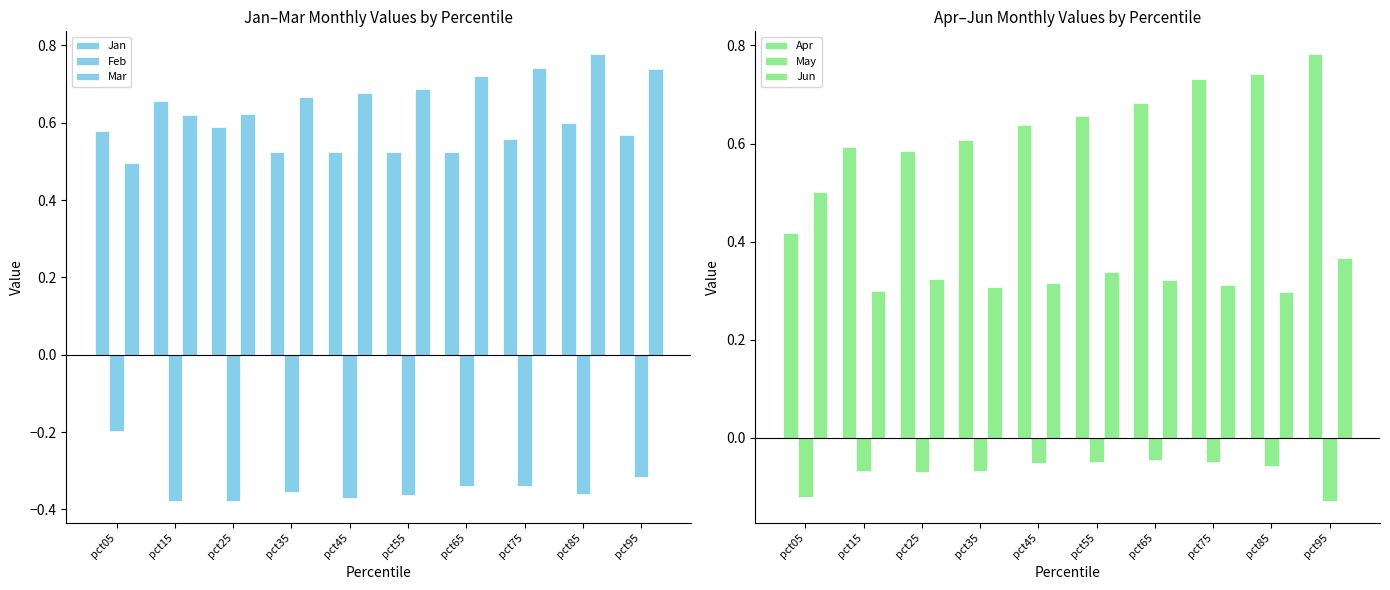

Which series changed the most between pct15 and pct55?

Jan